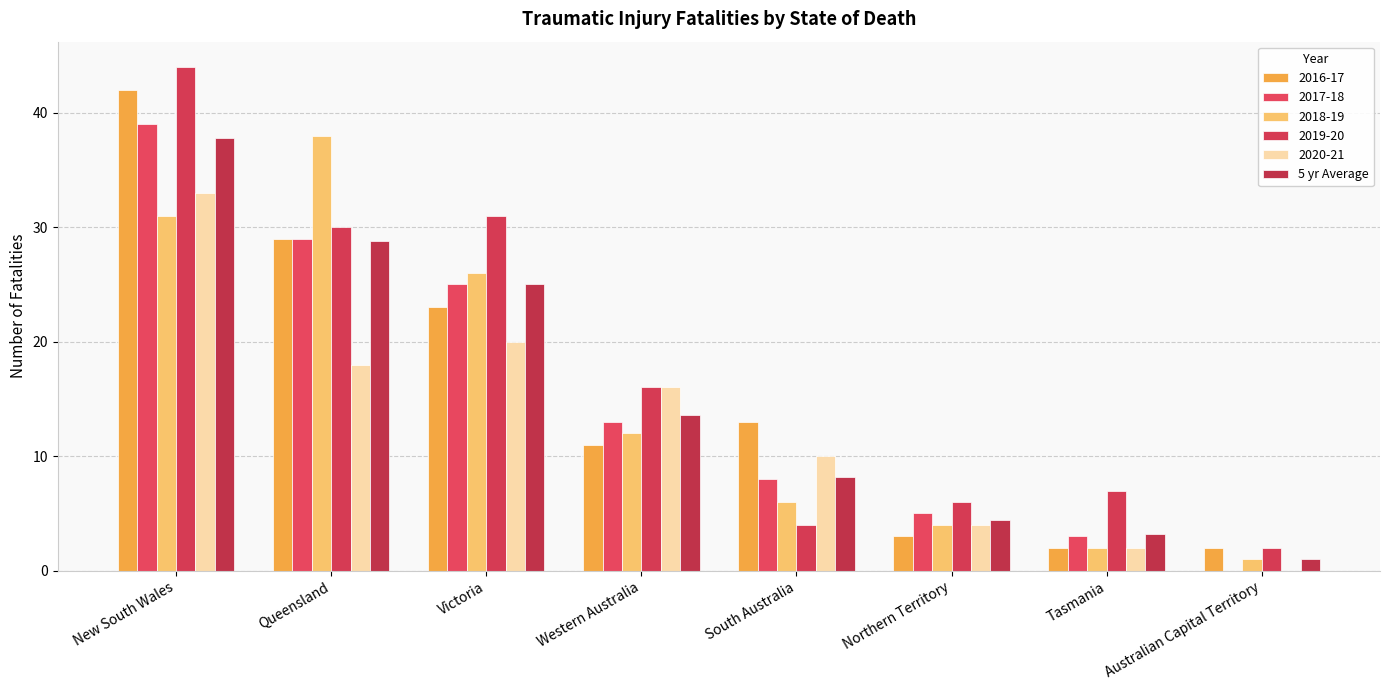

How many categories are shown in the chart?

8